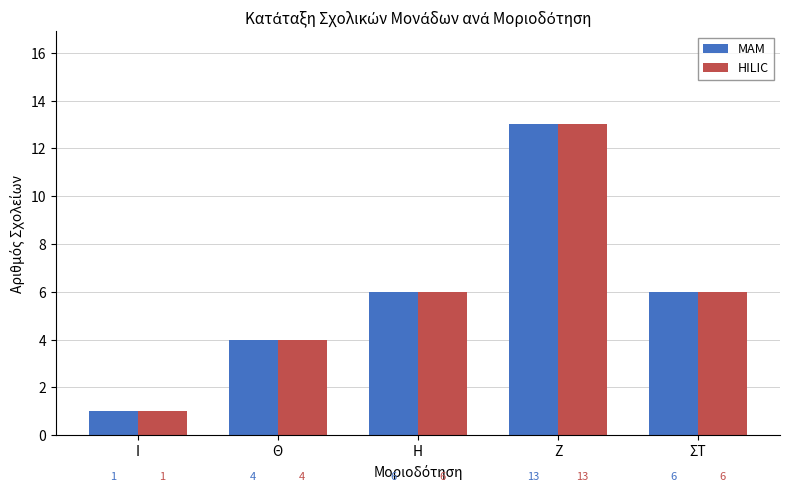

How many groups of bars are there?

5